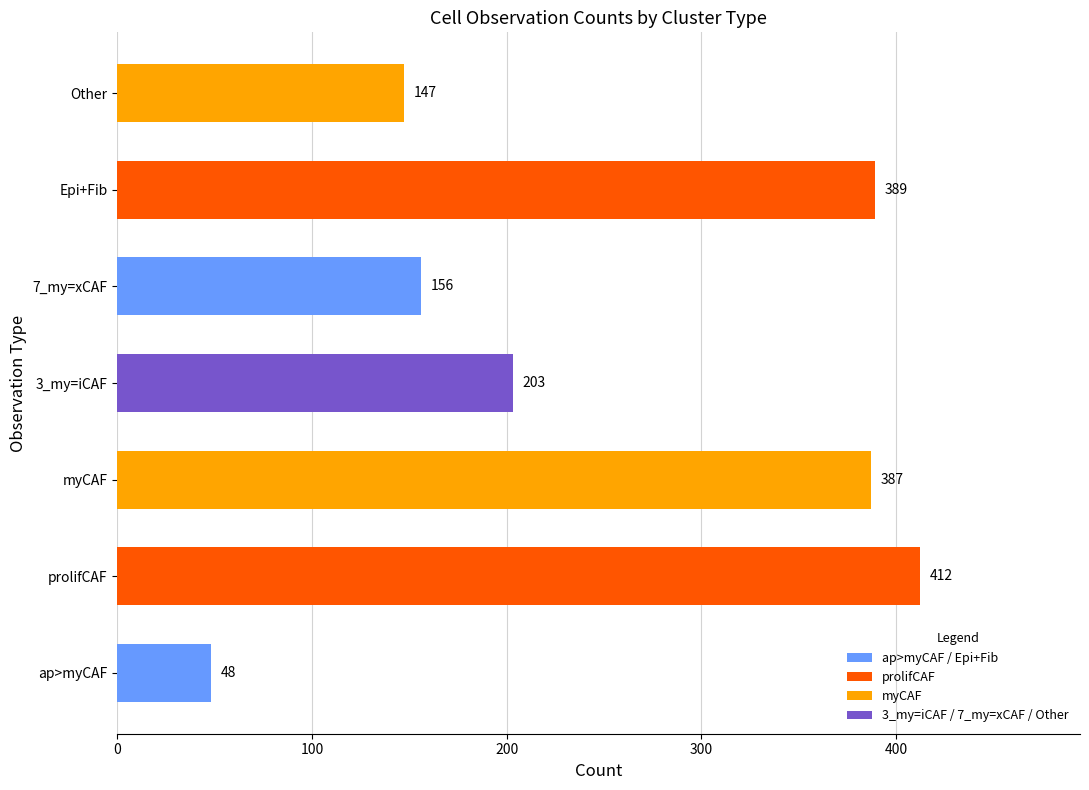

What is the change in value from 3_my=iCAF to Epi+Fib?

+186